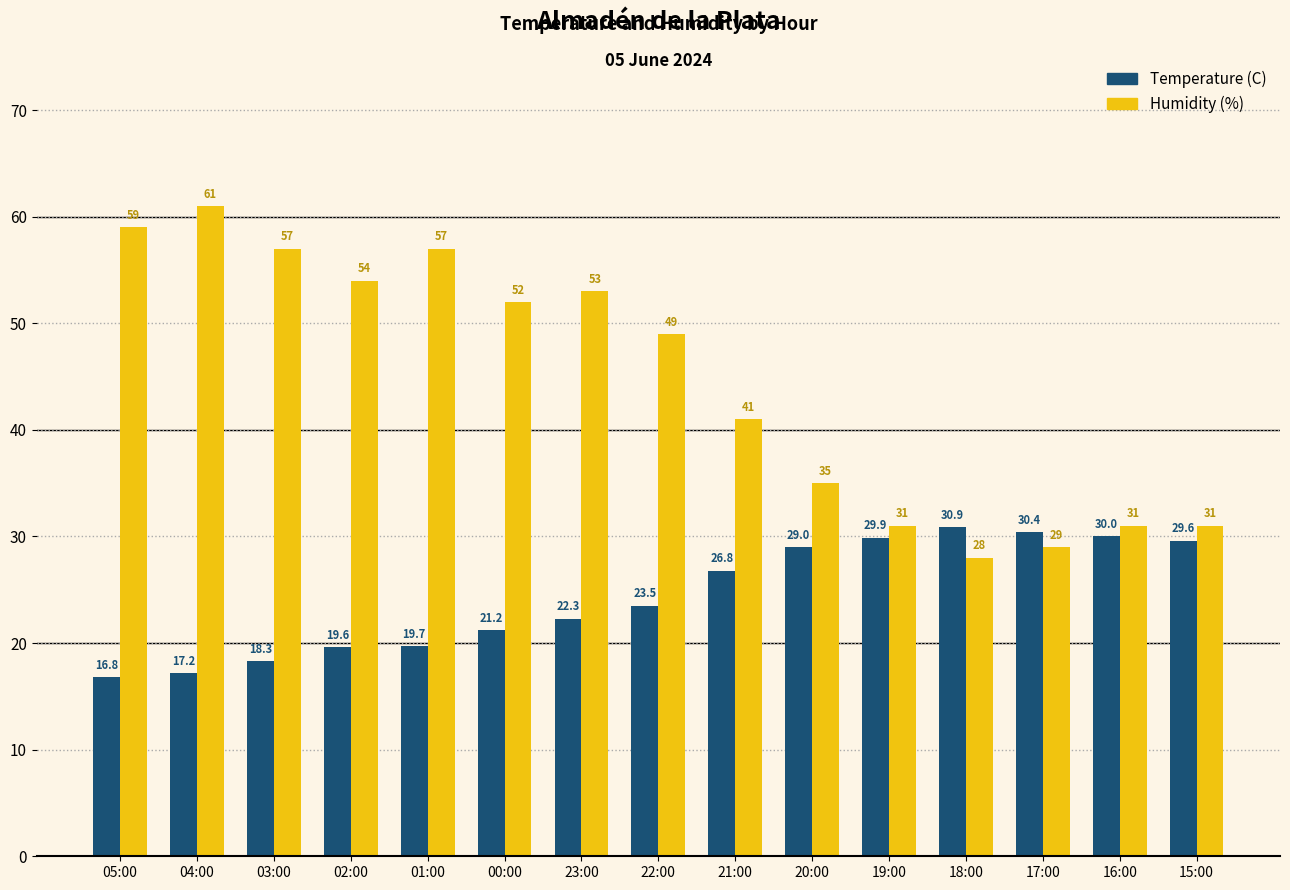

Rank the series by their maximum value, from highest to lowest.

Humidity (%), Temperature (C)